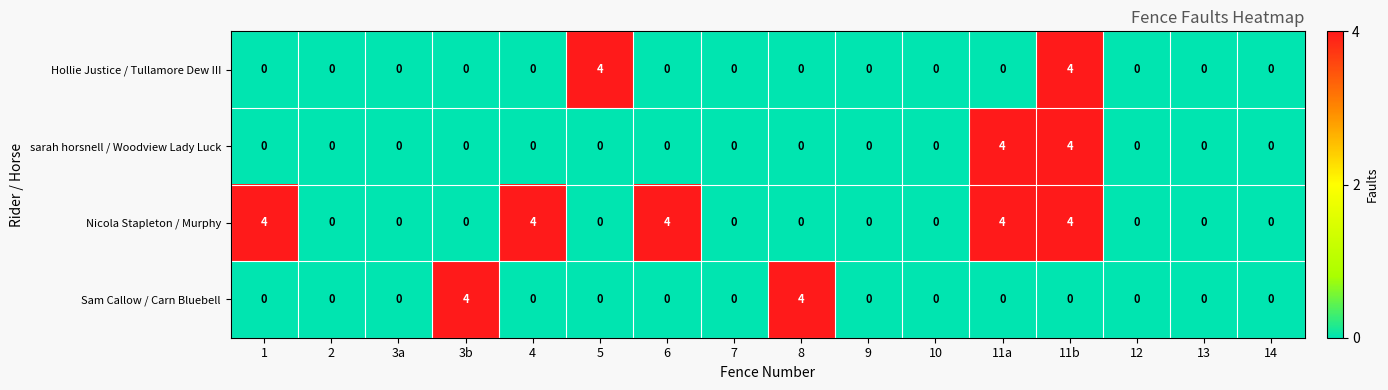

Count the Sam Callow / Carn Bluebell values in the range 0 to 1.

14